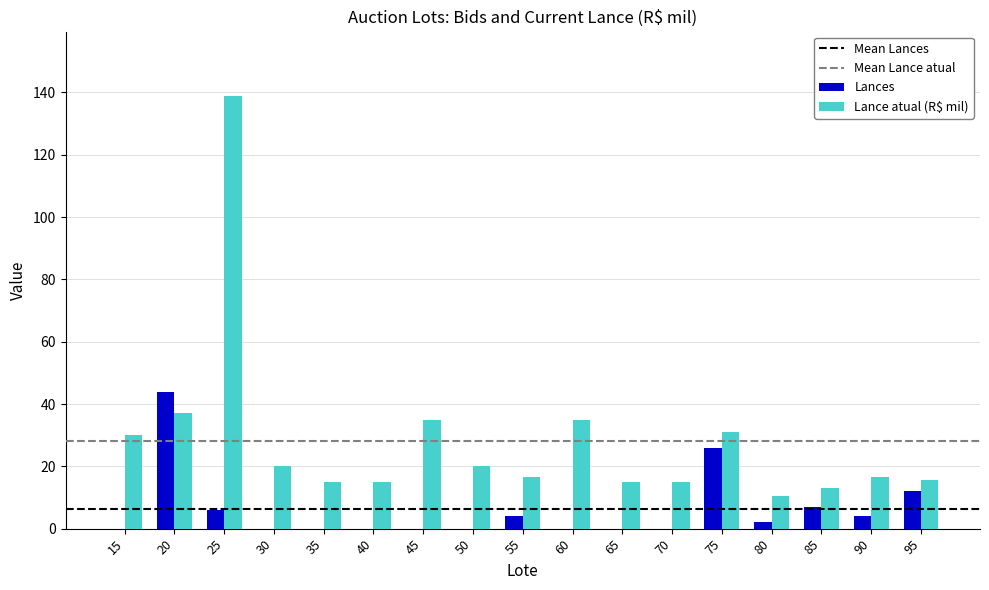

What is the sum of all Lance atual (R$ mil) values?

478.8